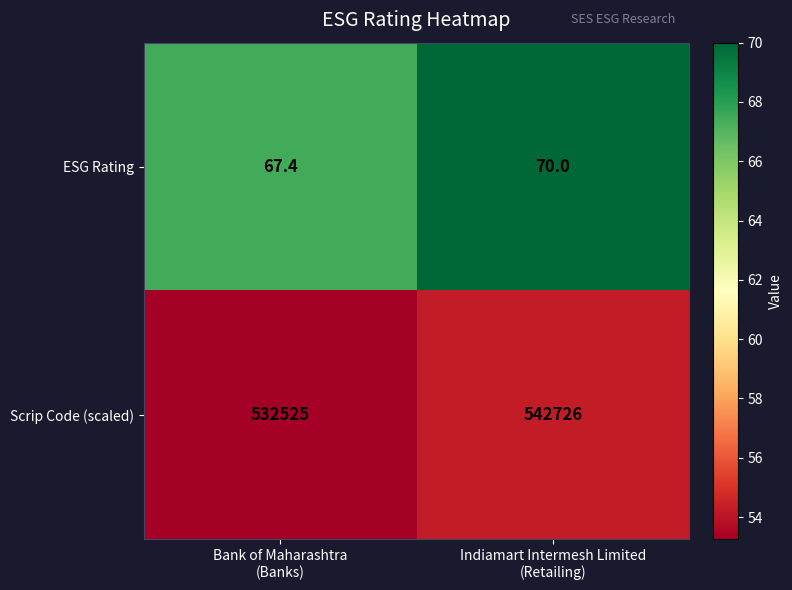

What is the sum of all ESG Rating values?

137.4